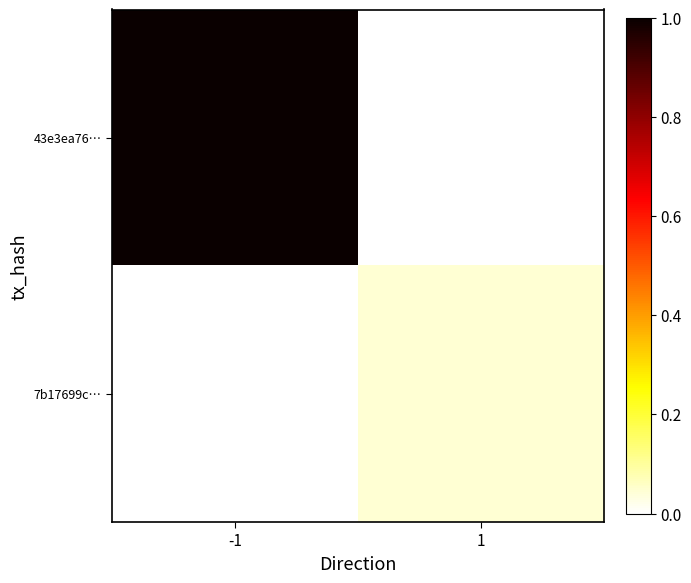

How many data points does each series have?

2